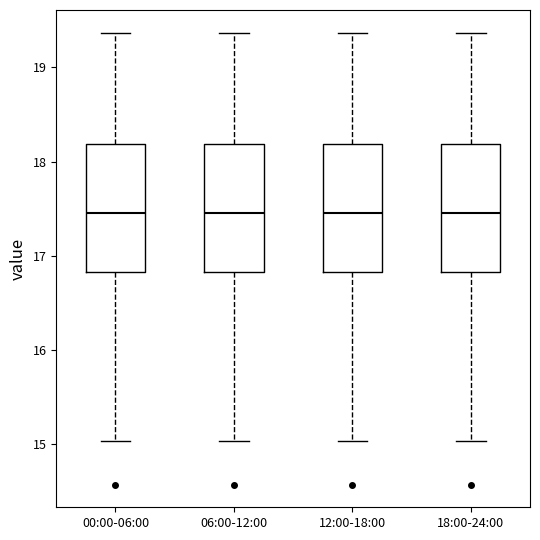

Where does the upper whisker of the box for 18:00-24:00 end on the y-axis? The values are not printed on the chart, so give them approximately, as read against the axis.

19.4